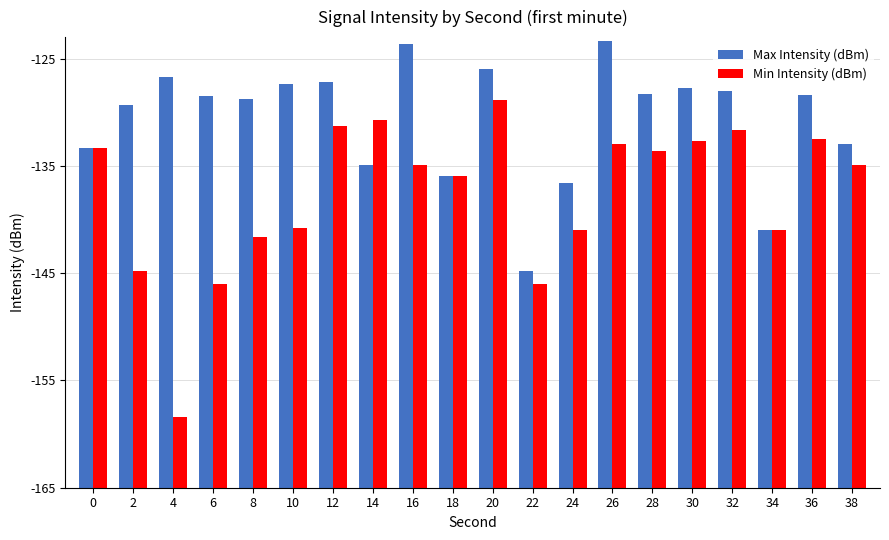

Between 26 and 28, which is larger?

26